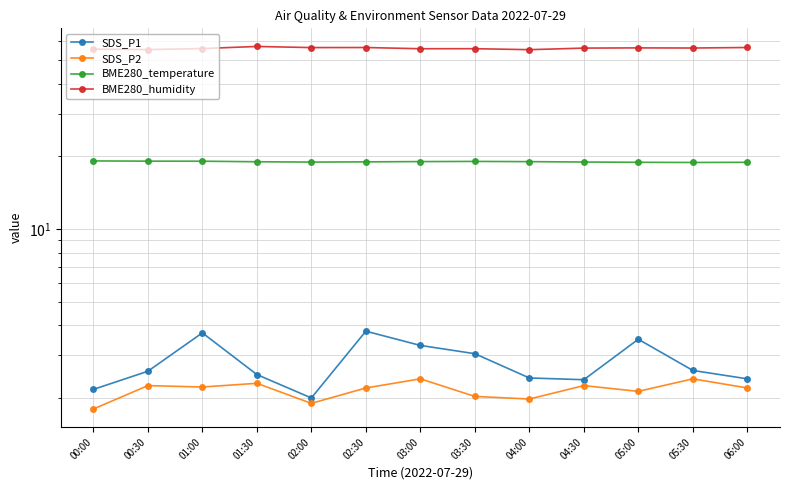

What is the label of the 6th point from the left?

02:30